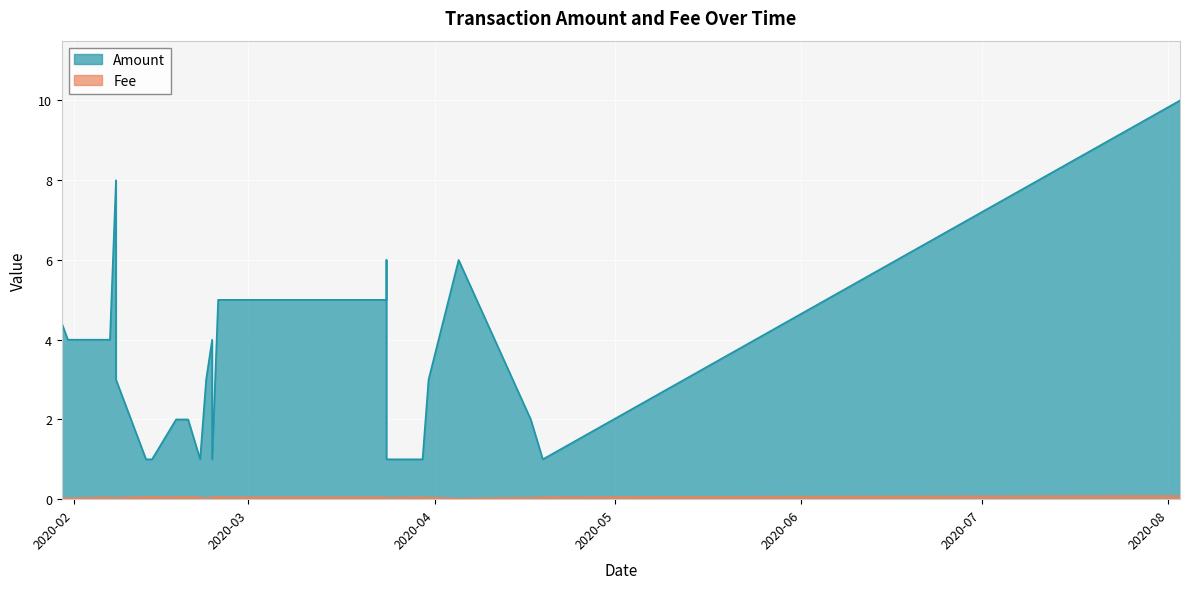

What are all the series names shown in the legend?

Amount, Fee